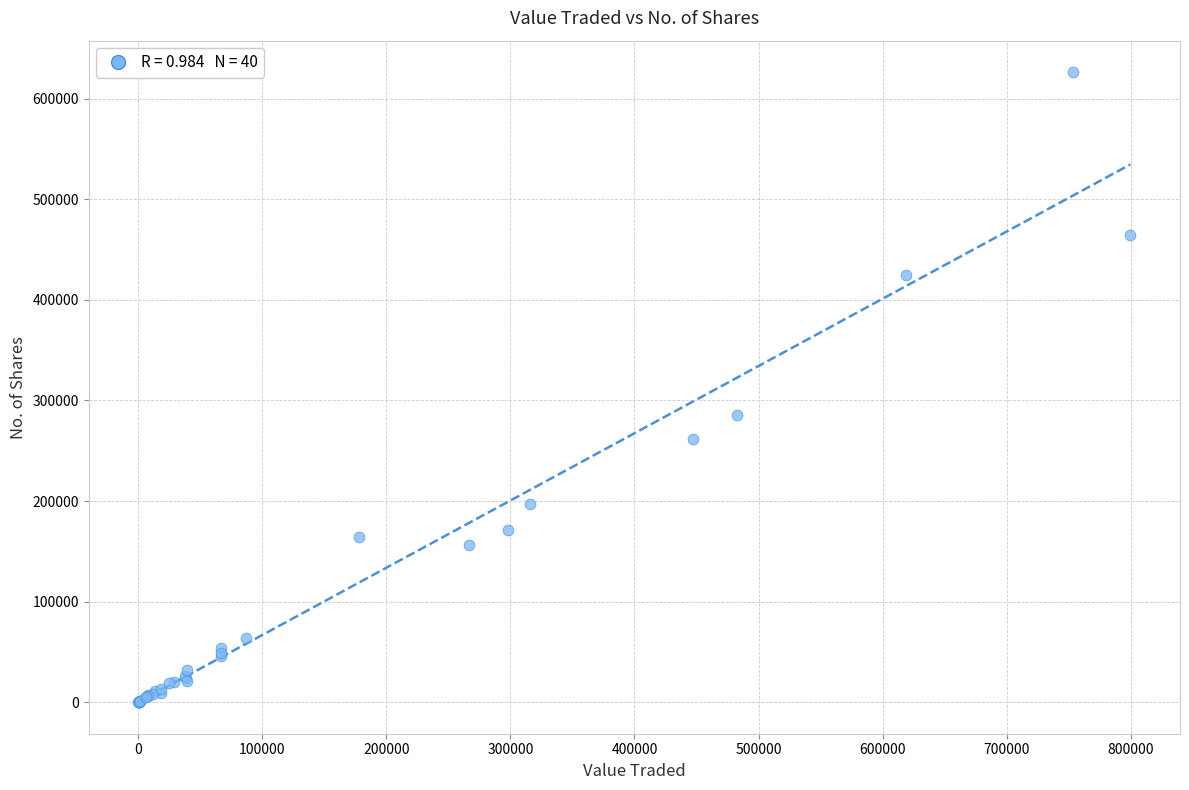

What Y value in the scatter plot is closest to 313172?

285811